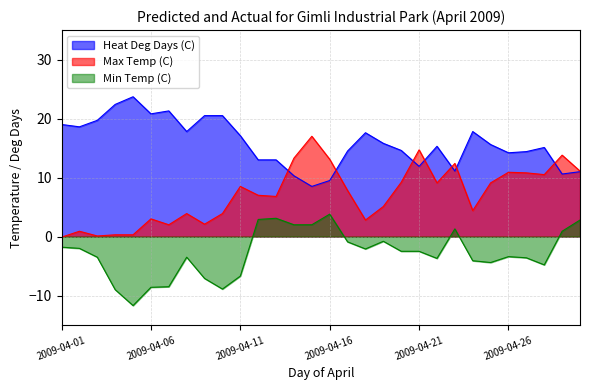

What is the highest value of the Max Temp (C) series?

17.0